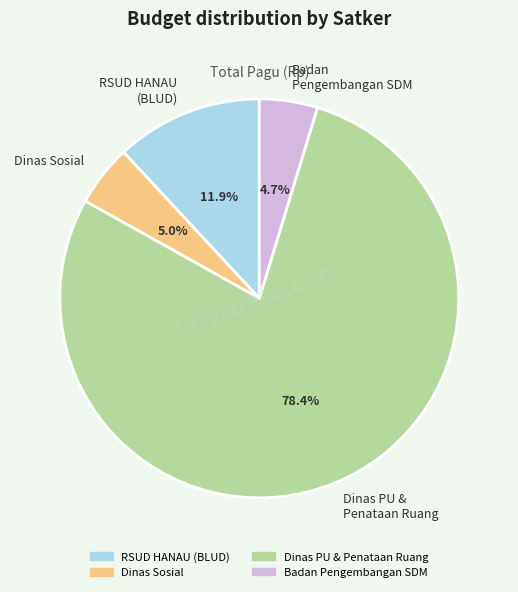

Does Dinas Sosial represent more than half of the total?

No